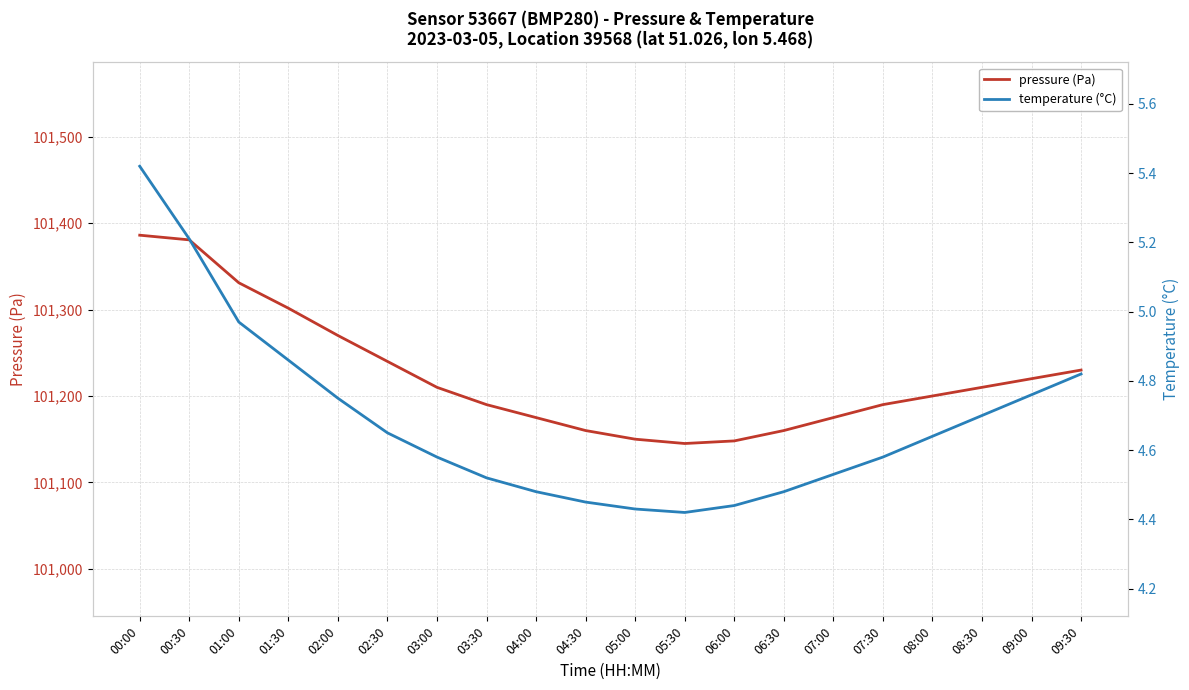

Reading right to left, transcribe all the data shown in this chart.

pressure (Pa): 101230.0	101220.0	101210.0	101200.0	101190.0	101175.0	101160.0	101148.0	101145.0	101150.0	101160.0	101175.0	101190.0	101210.0	101240.0	101270.0	101301.6	101331.0	101380.7	101386.1
temperature (°C): 4.8	4.8	4.7	4.6	4.6	4.5	4.5	4.4	4.4	4.4	4.5	4.5	4.5	4.6	4.7	4.8	4.9	5.0	5.2	5.4